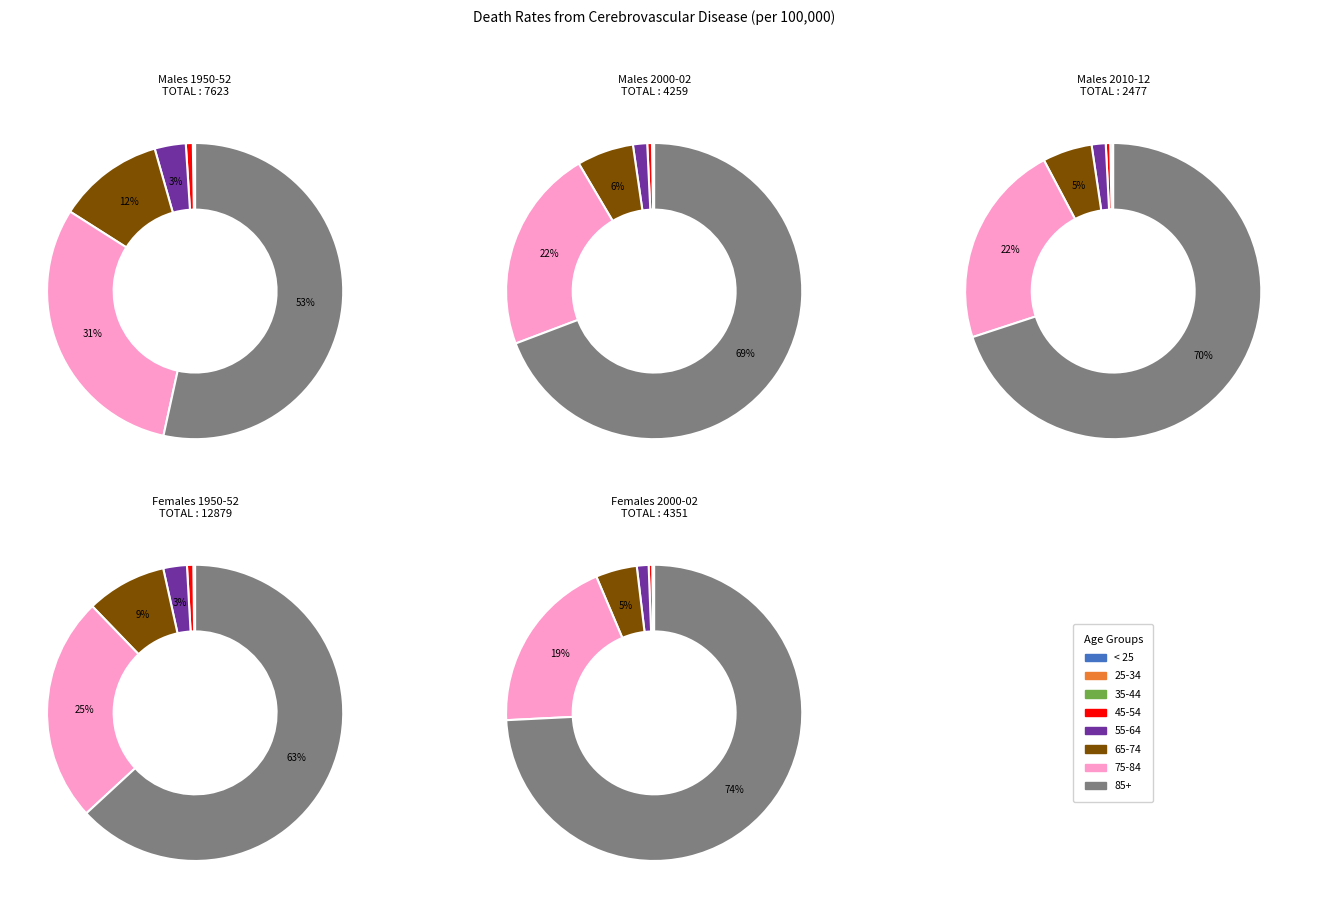

Which category has the biggest portion of the pie?

85+